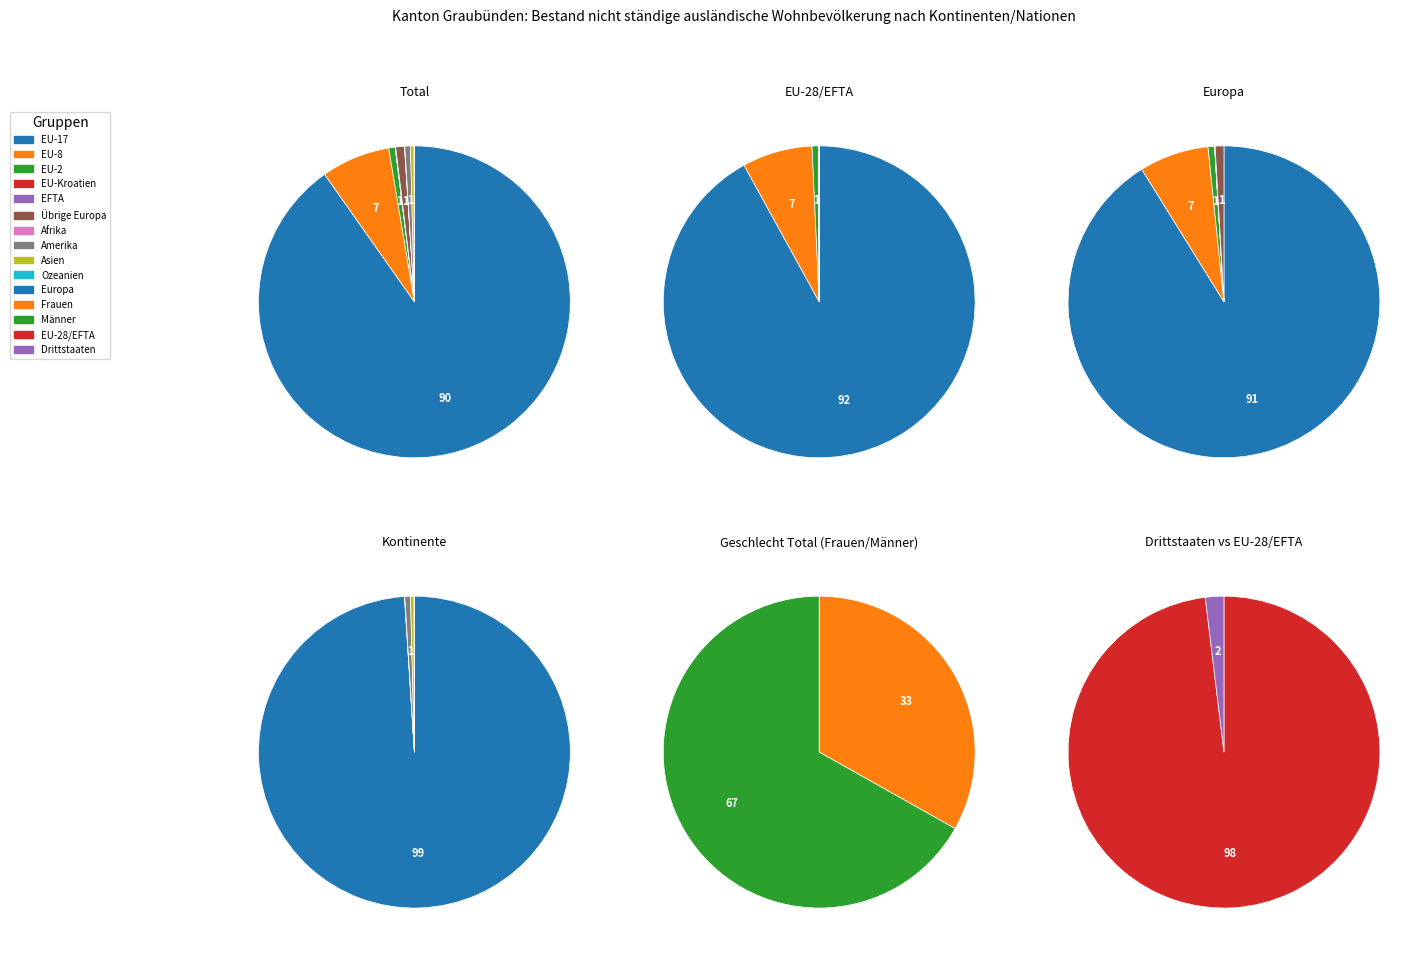

What is the smallest slice in the pie chart?

EU-Kroatien